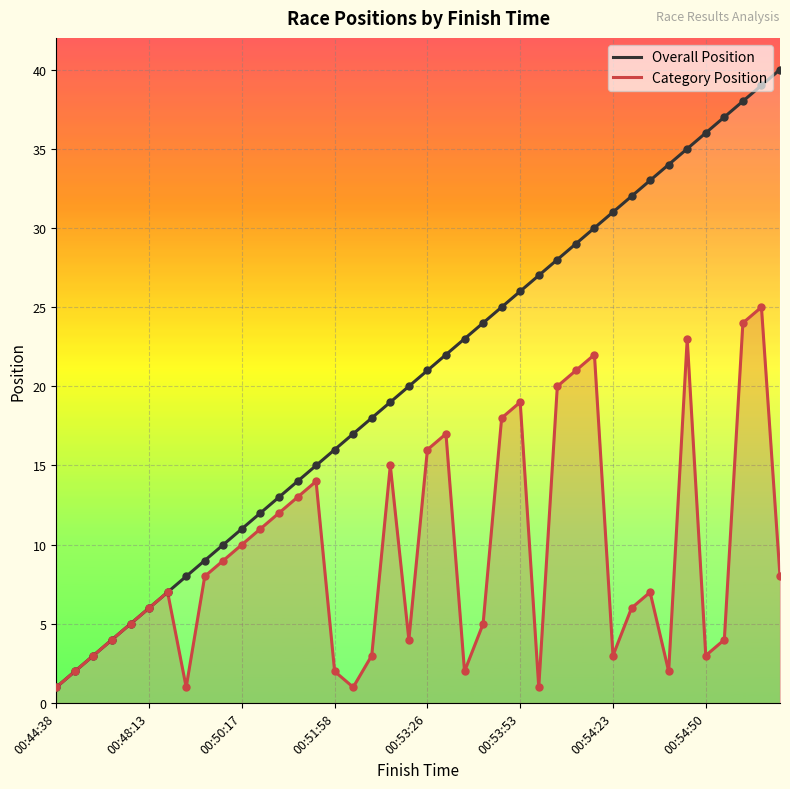

Which series reaches the minimum Y coordinate?

Overall Position